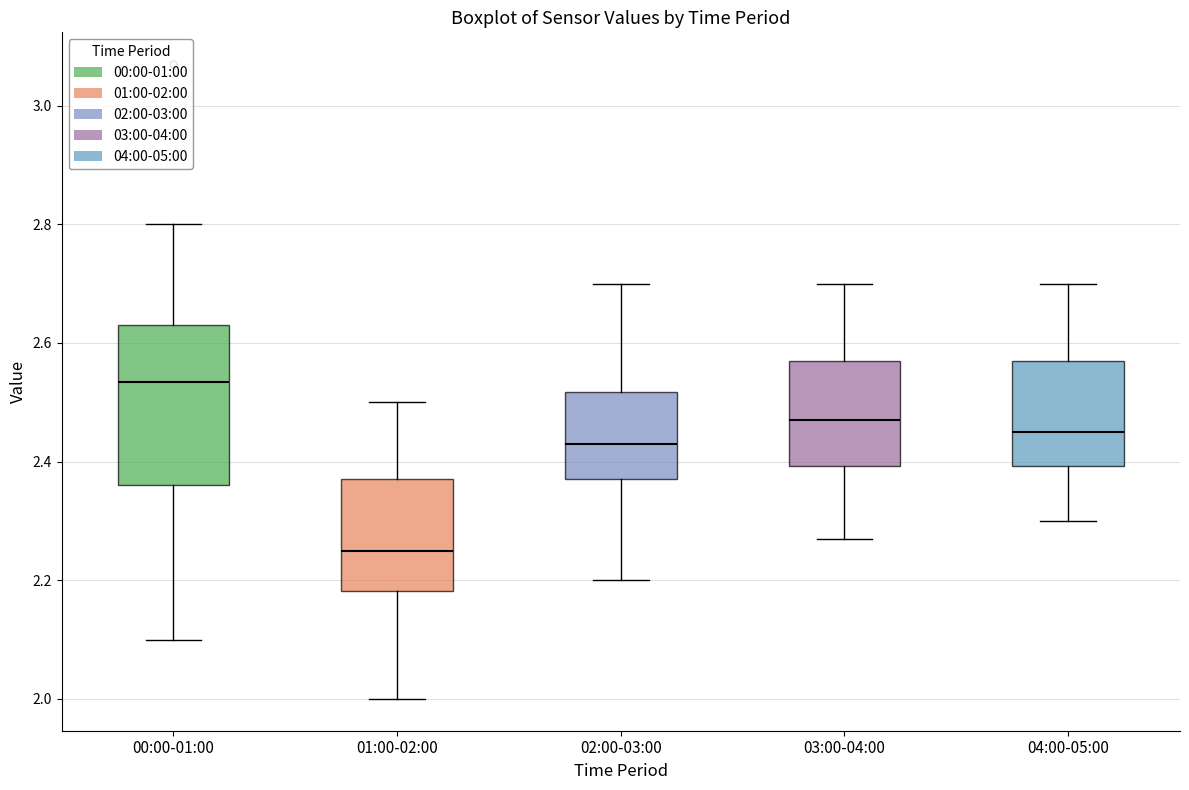

Which box's median line is the highest?

00:00-01:00